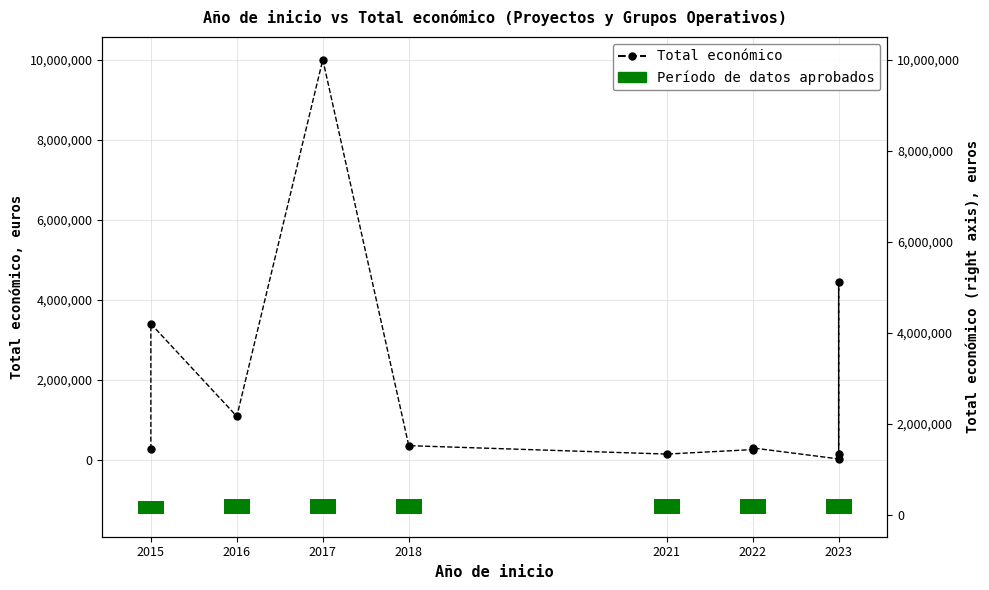

What is the greatest value displayed?

9999277